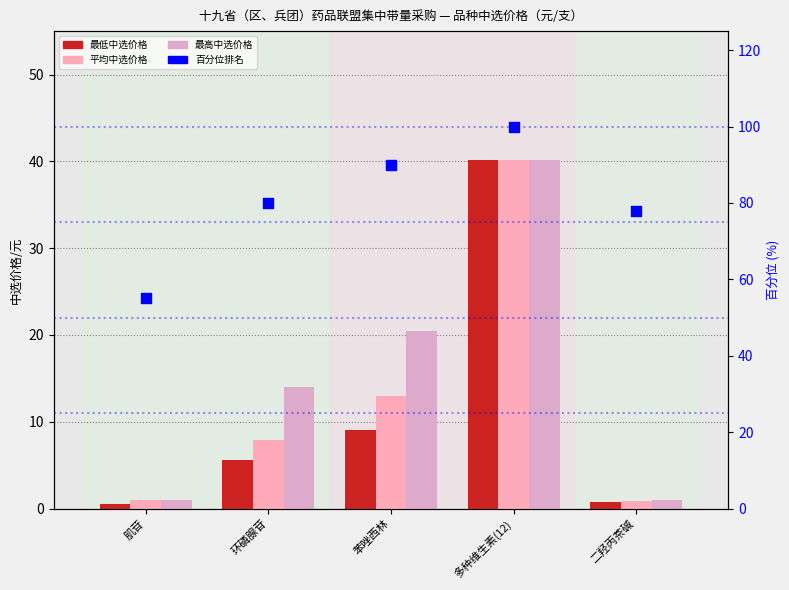

At how many categories does at least one series exceed 79?

3